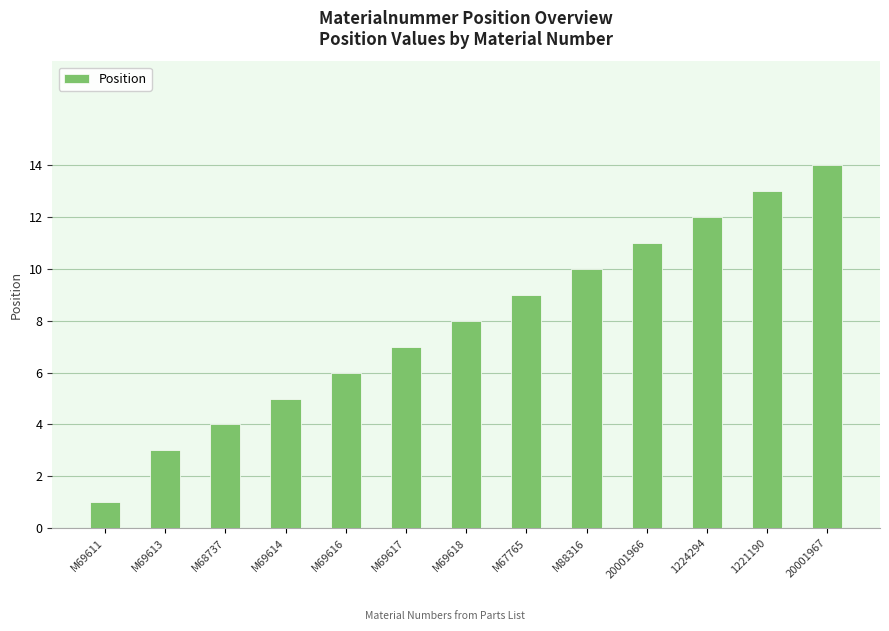

What is the ratio of the value at 1224294 to the value at 20001966?

1.1